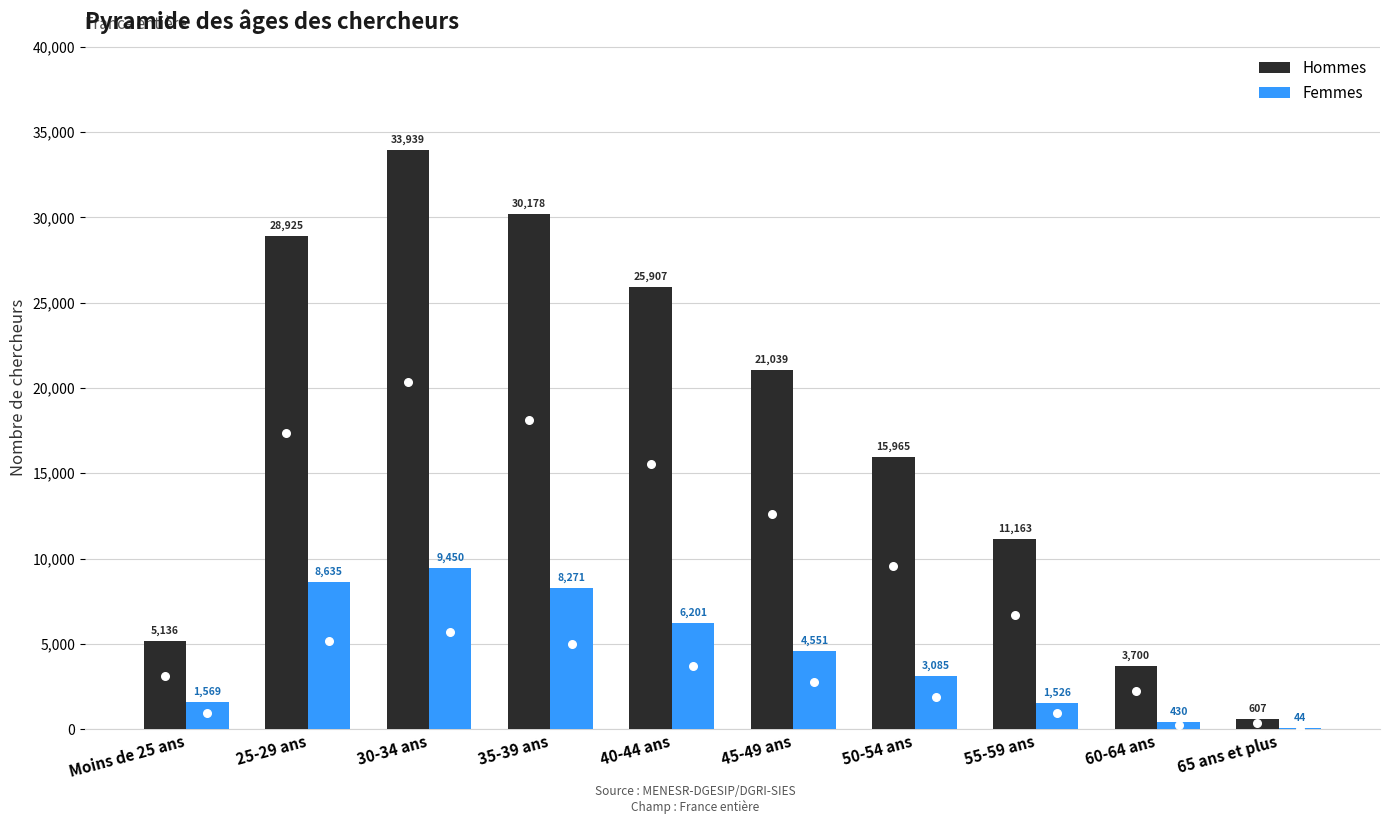

What are all the series names shown in the legend?

Hommes, Femmes